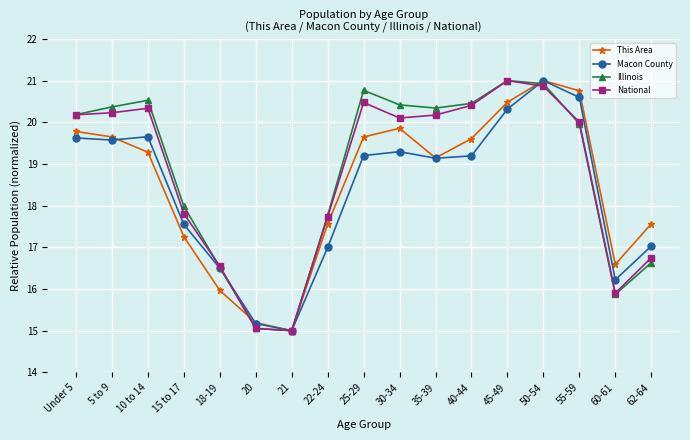

What position from the right is 25-29?

9